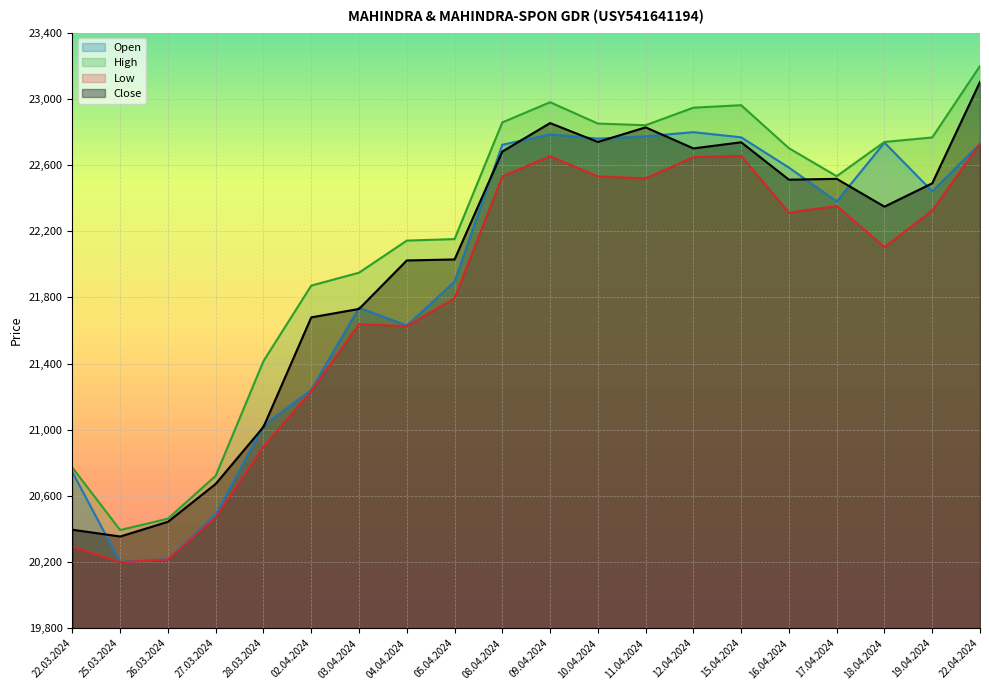

Where does the High series first go above 22701?

08.04.2024